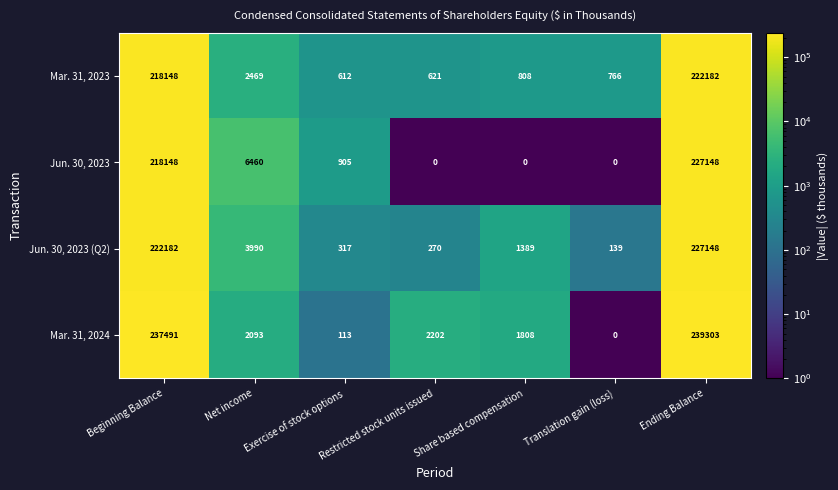

What is the difference between the Mar. 31, 2024 values at Translation gain (loss) and Exercise of stock options?

113